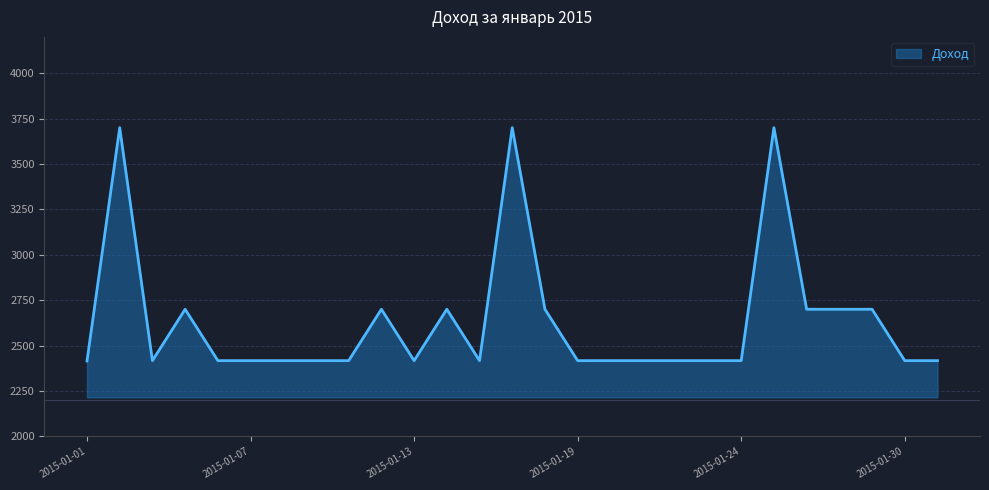

What is the difference between the maximum and minimum values?

1285